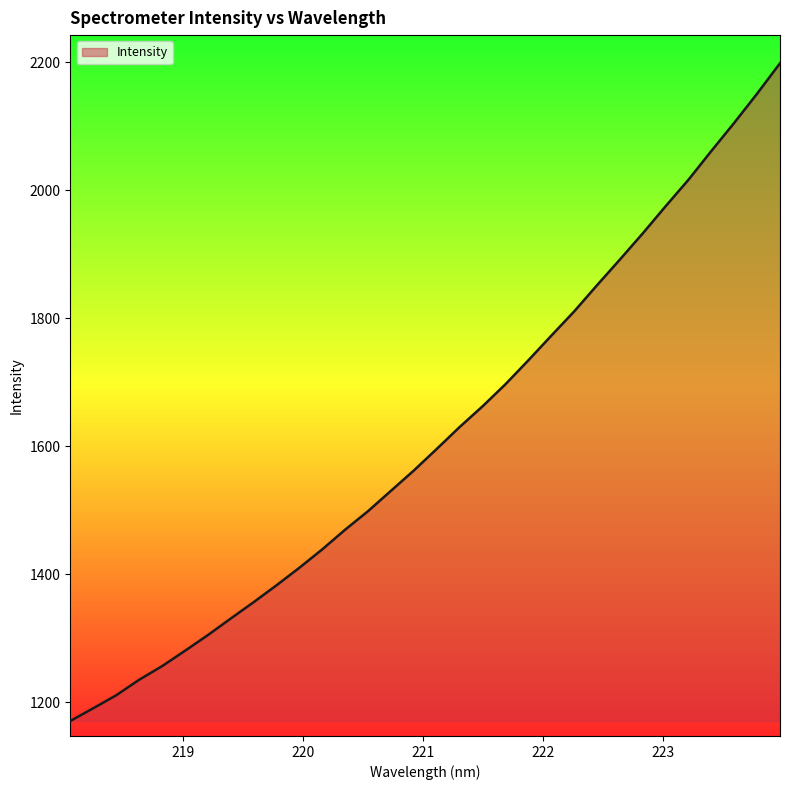

What is the smallest value displayed?

1170.8